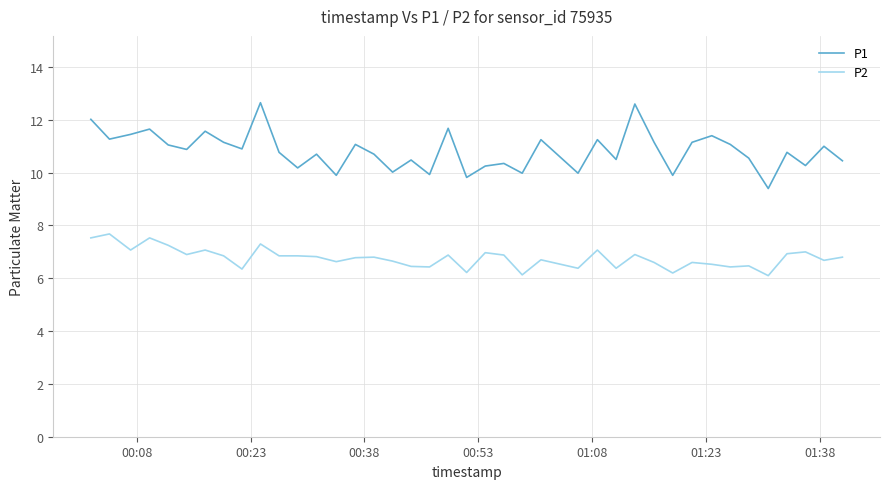

What is the minimum value shown in the chart?

6.1